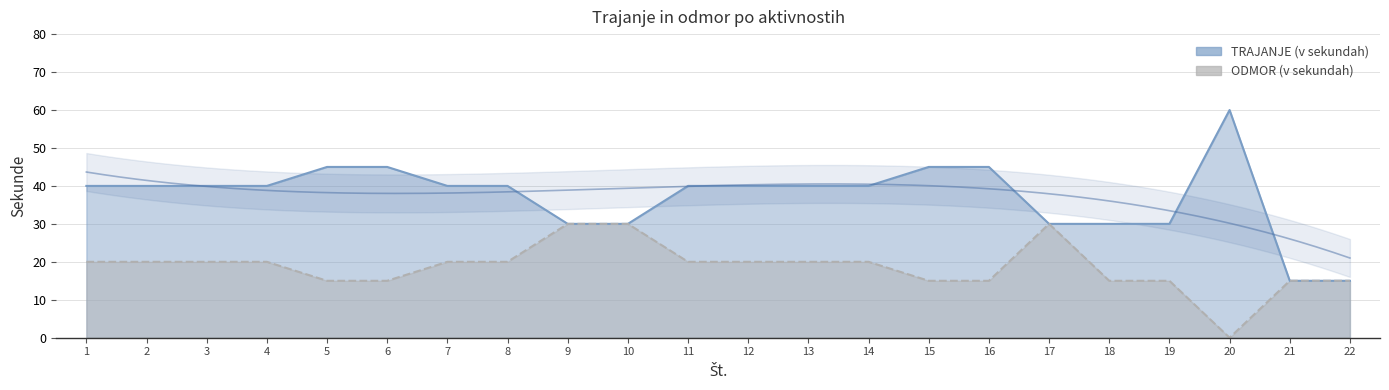

What is the spread (max minus min) of values at 12?

20